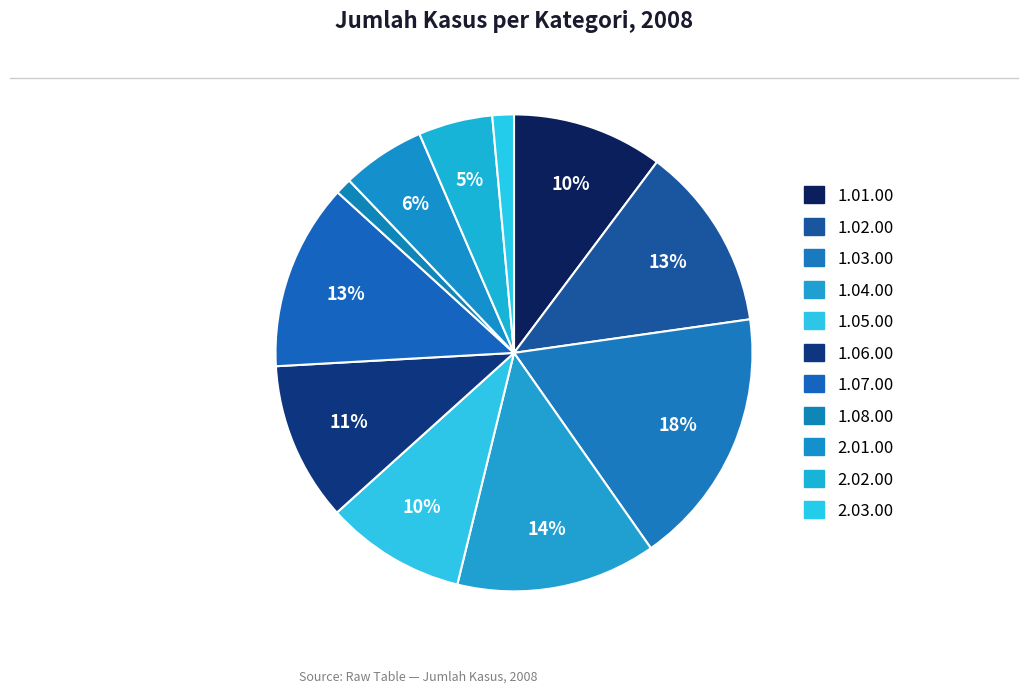

What percentage is the 1.04.00 slice, to the nearest percent?

14%